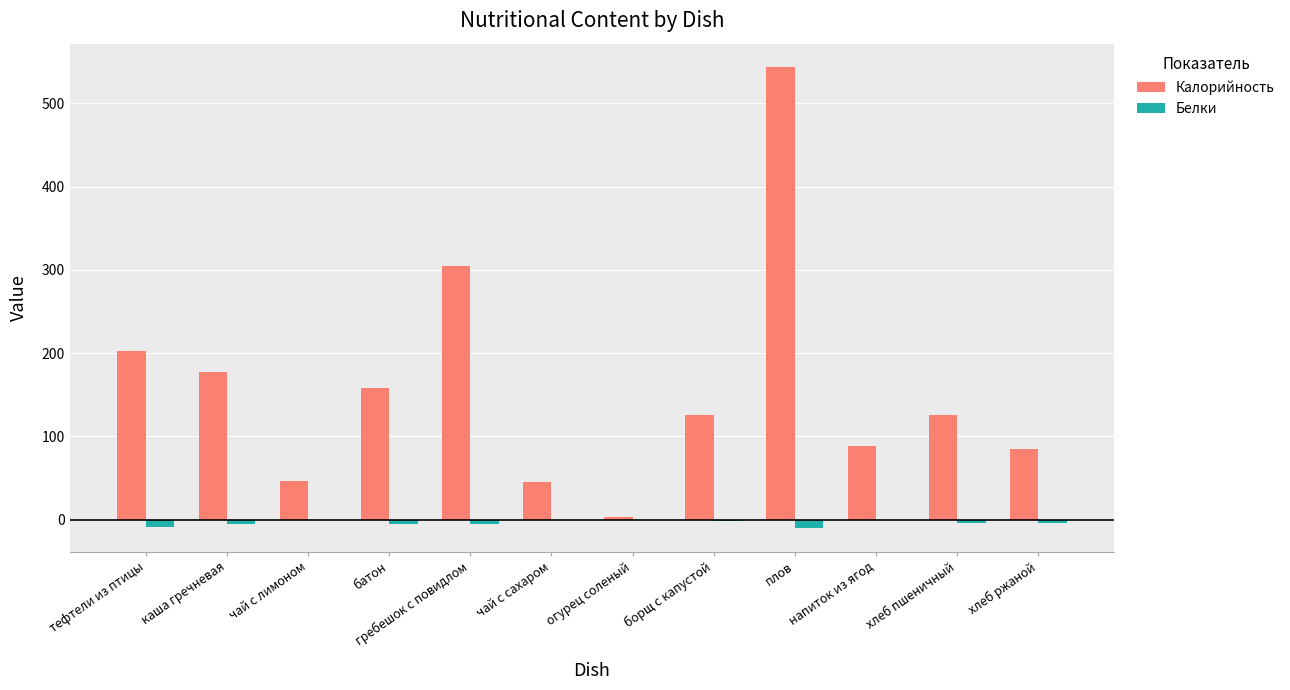

How many series are shown in this chart?

2